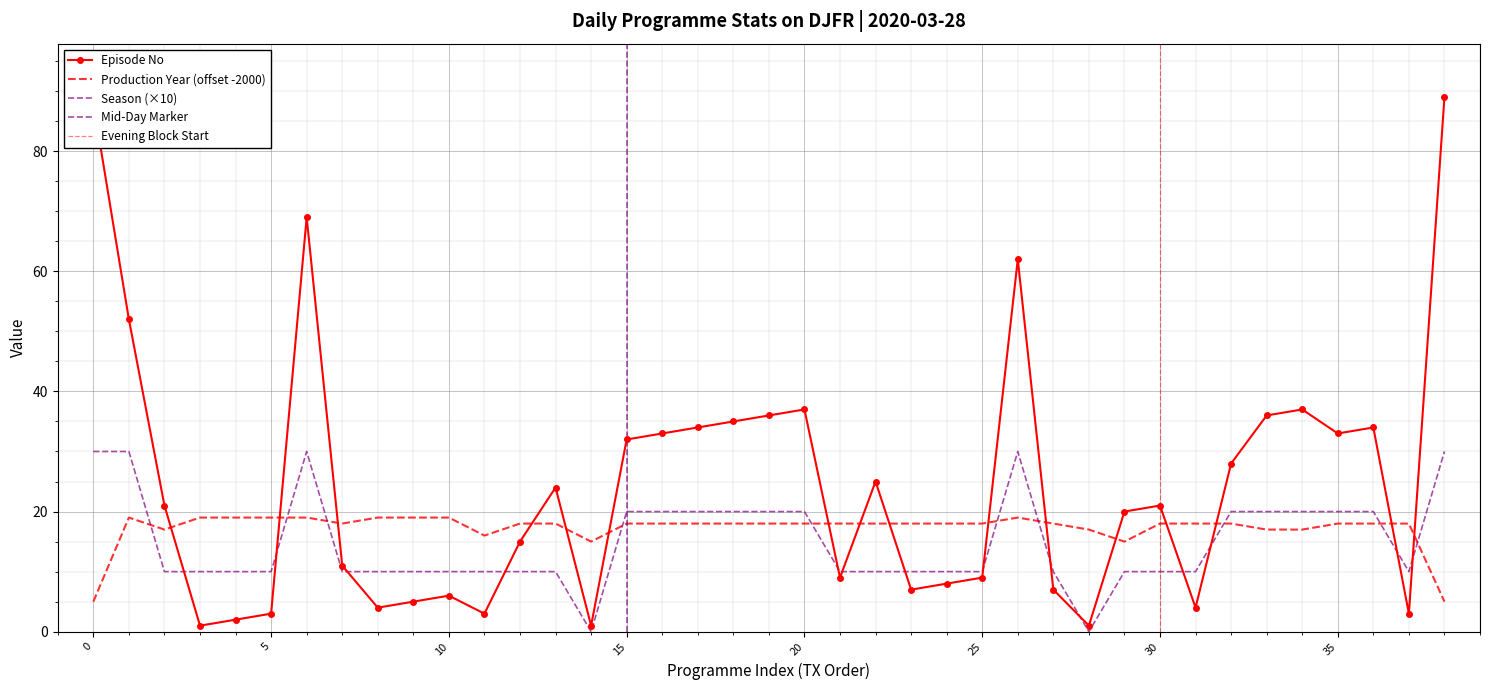

What is the total value across all series at 21?

37